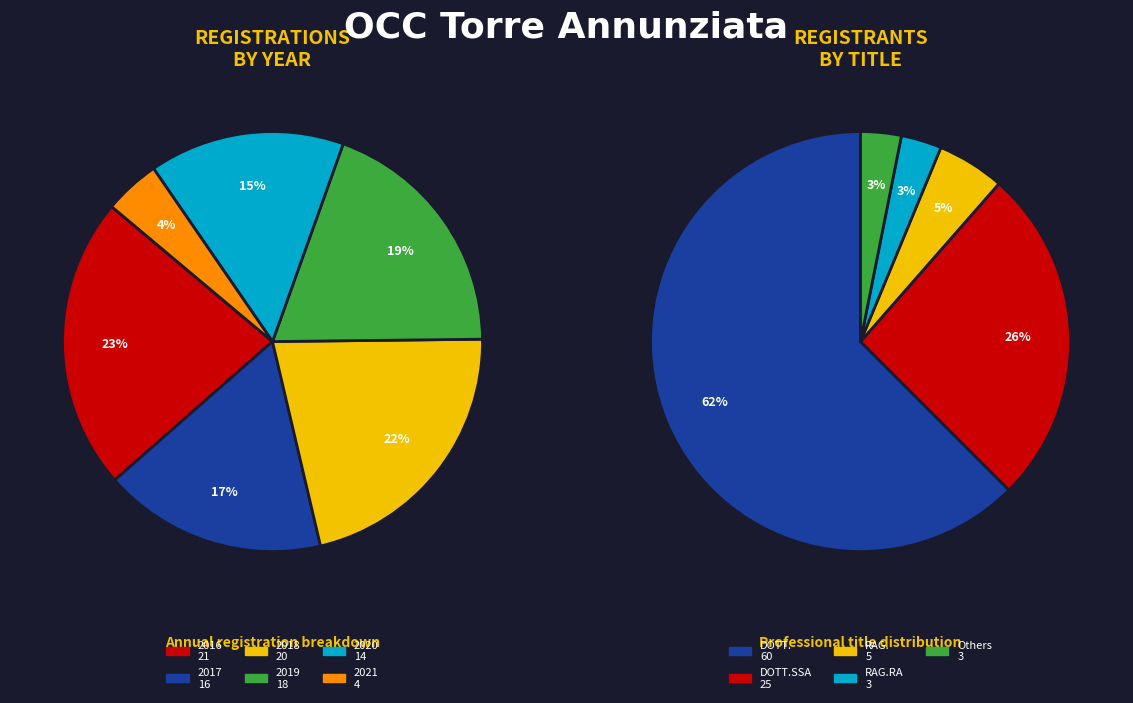

Does any single category account for the majority?

No